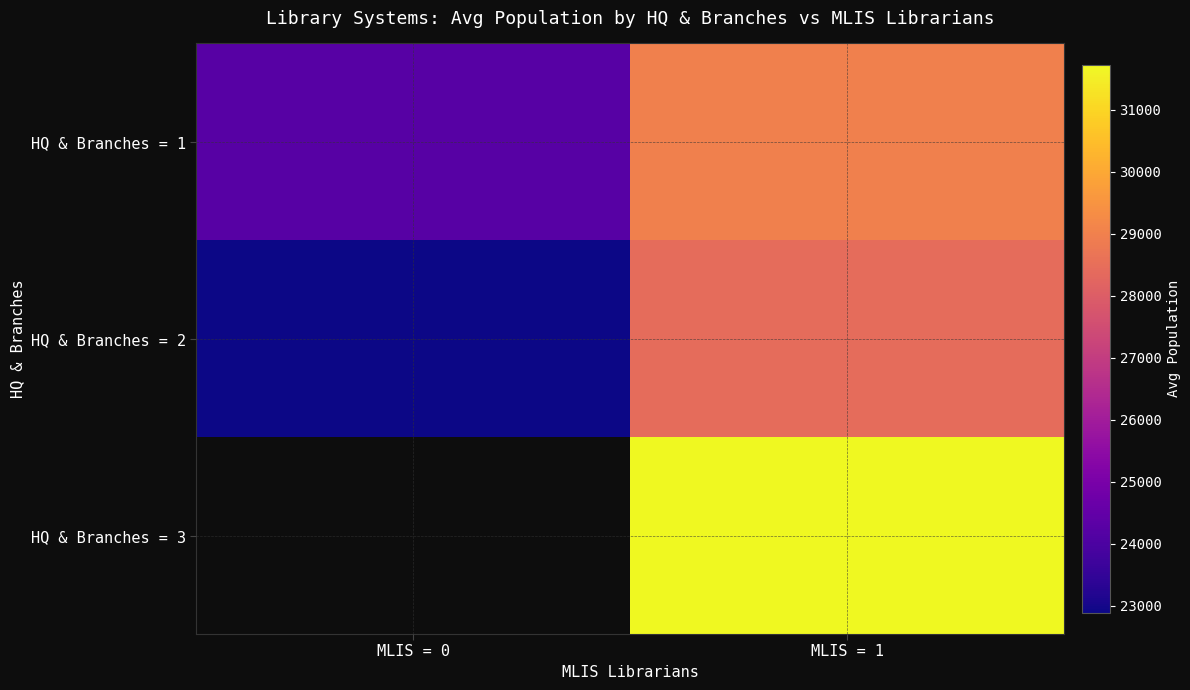

Is the value of HQ & Branches = 3 at MLIS = 0 greater than the value of HQ & Branches = 2 at MLIS = 1?

No